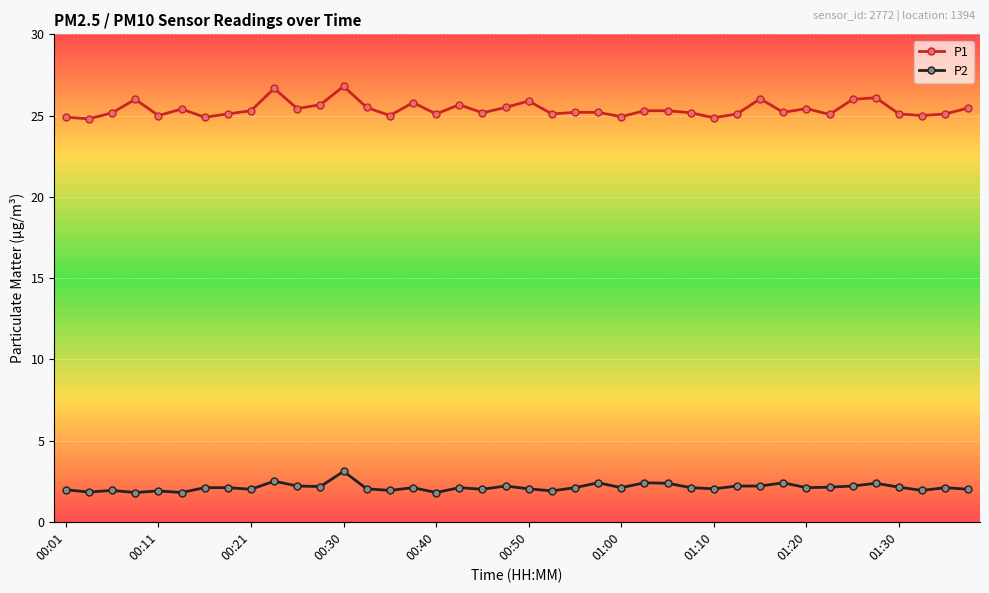

Which series has the widest spread of values?

P1